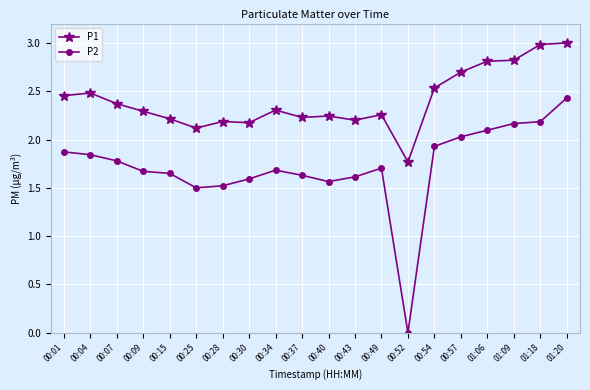

How many lines are shown in the chart?

2